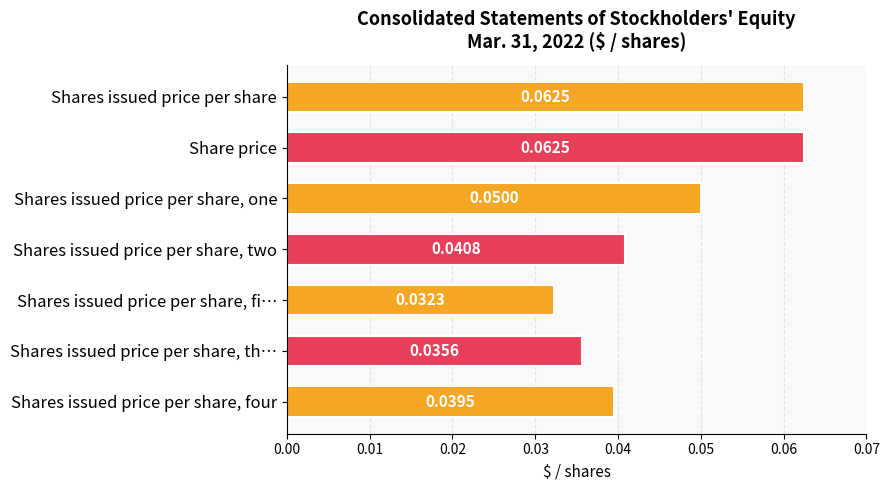

At which label is the value closest to 0?

Shares issued price per share, fi…